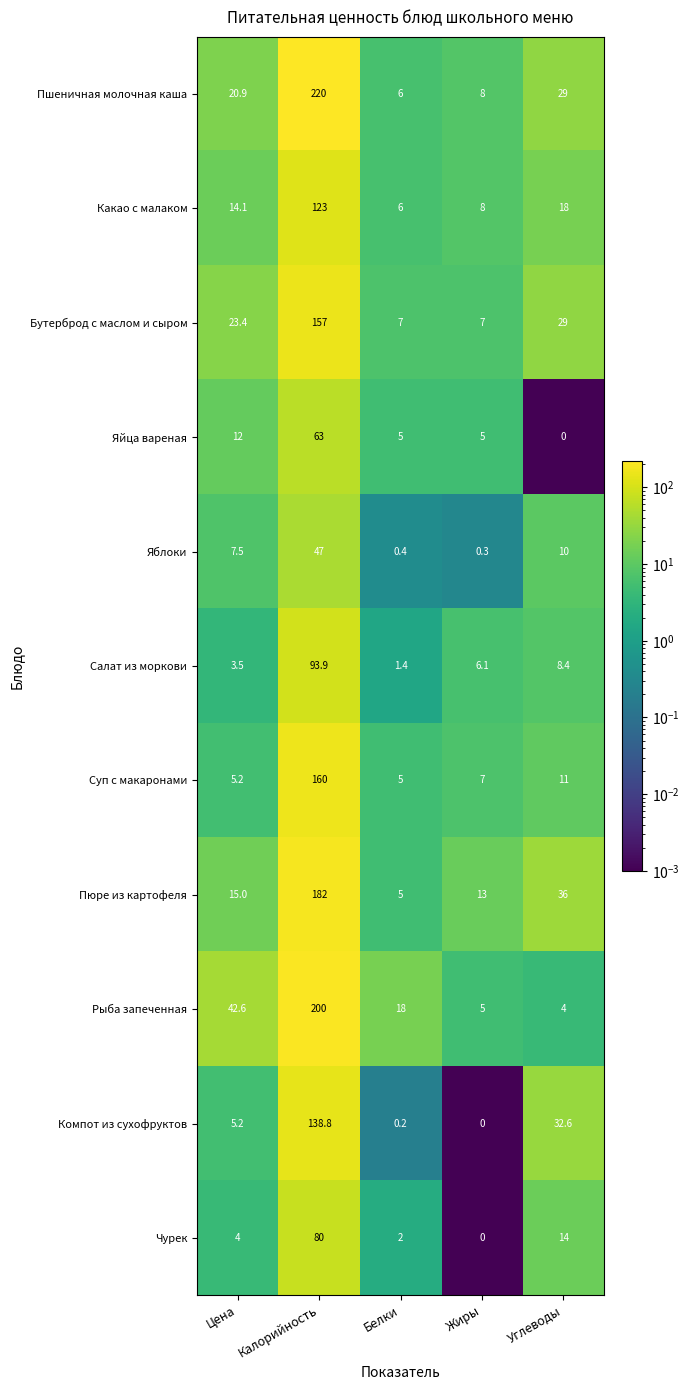

How many data points in Какао с малаком are above 14?

3